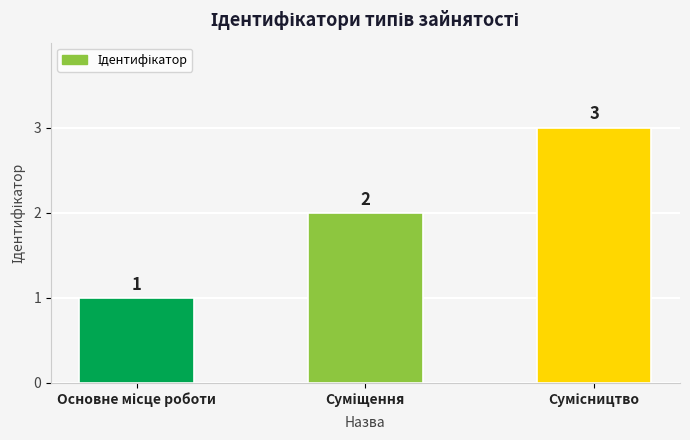

What is the sum of all values?

6